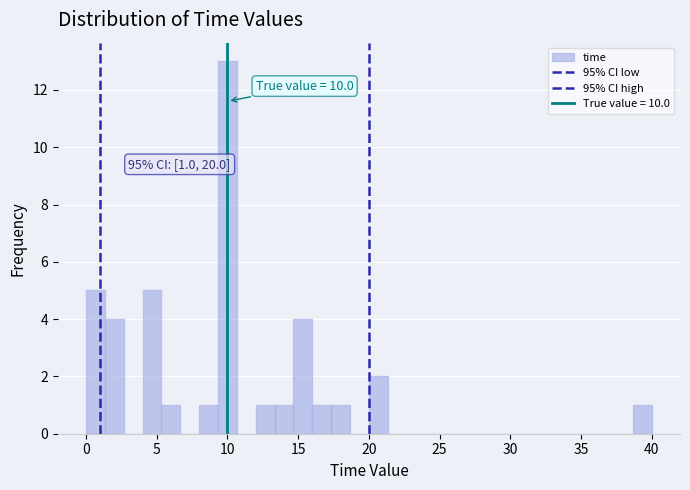

Read against the x-axis, roughly where is the centre of the tallest bar?

10.0